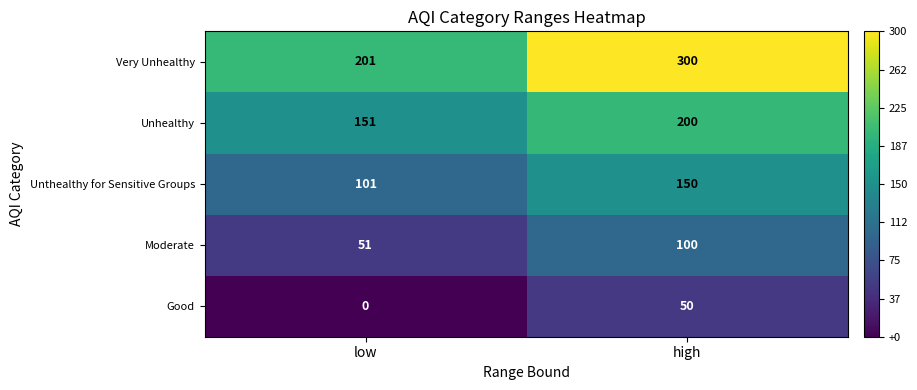

What is the difference between the Good values at high and low?

50